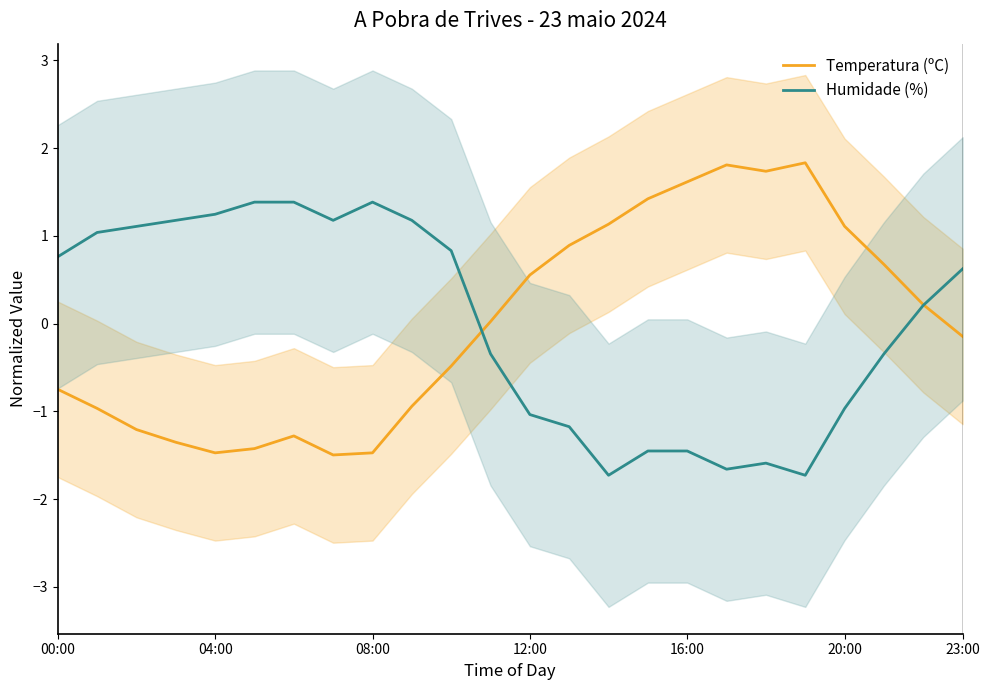

Which series has the largest range (max minus min)?

Temperatura (ºC)